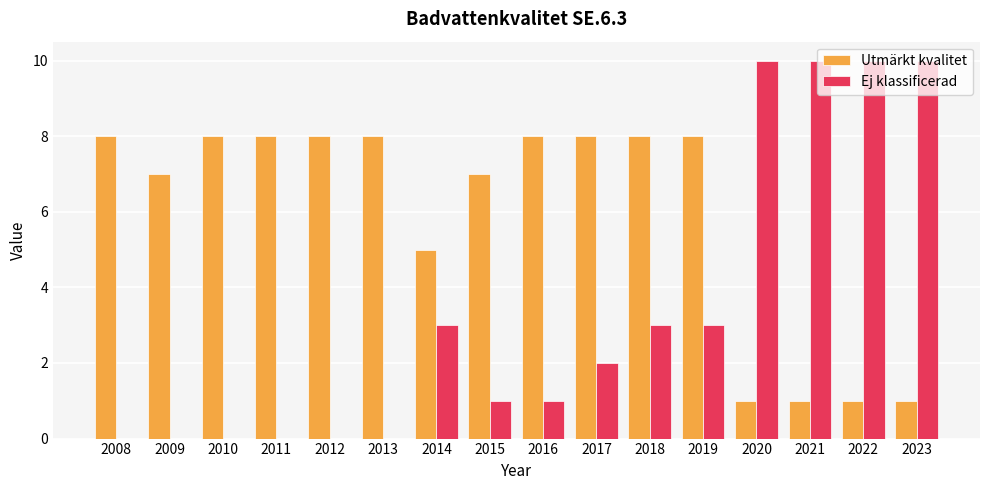

Count the number of categories in the chart.

16